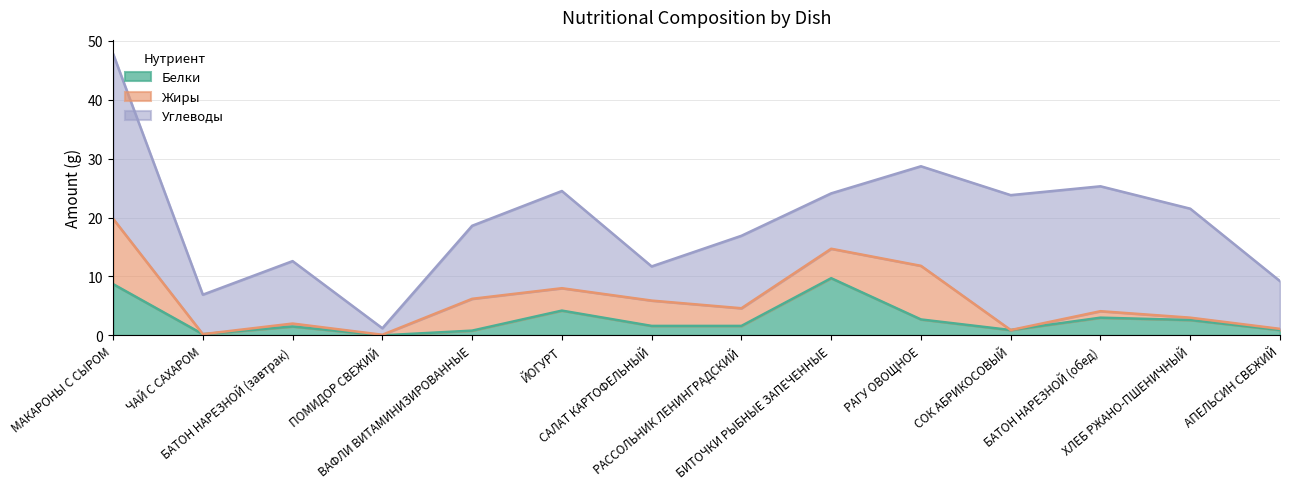

What is the value of the Углеводы point at the 13th from the left?

18.5